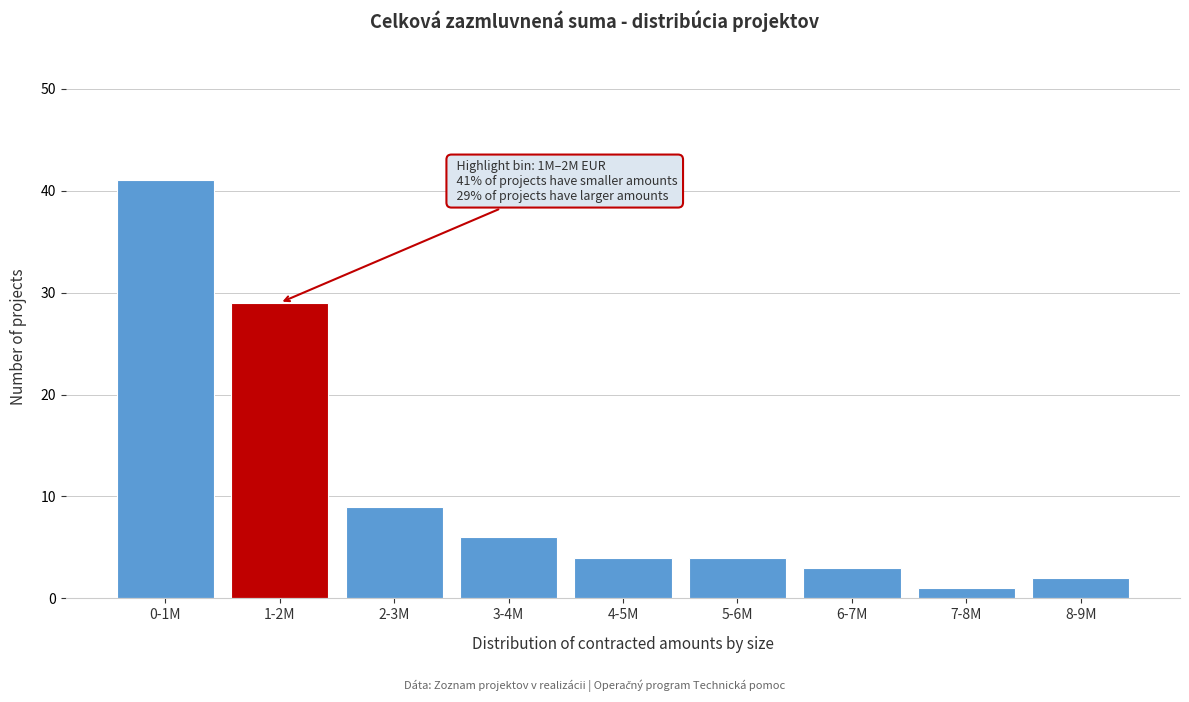

Reading left to right, what are all the values shown in this chart?

0-1M=41	1-2M=29	2-3M=9	3-4M=6	4-5M=4	5-6M=4	6-7M=3	7-8M=1	8-9M=2